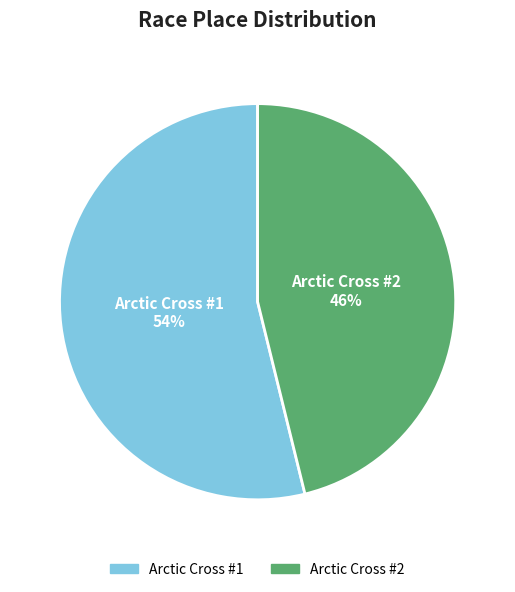

Is it true that Arctic Cross #1 is 54% of the pie?

True